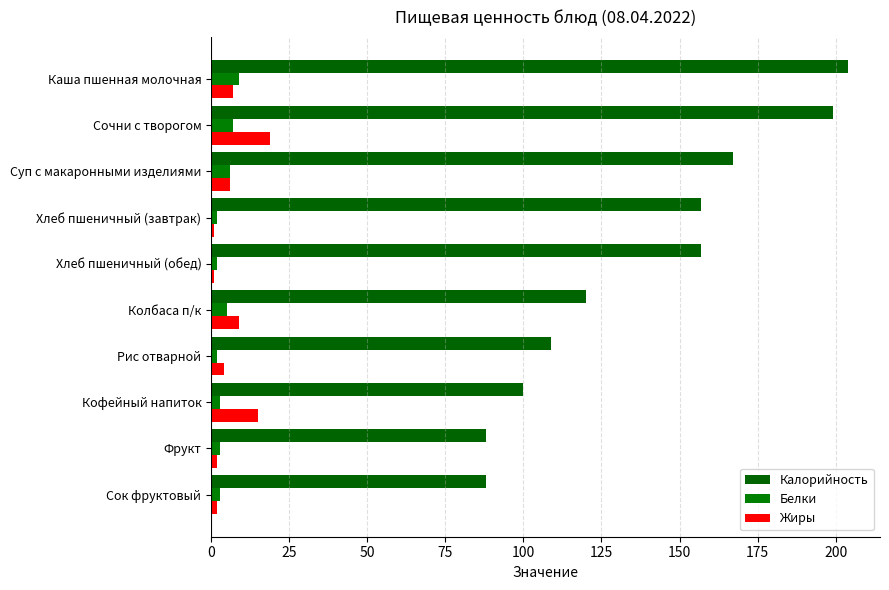

List the series in order of their peak value, highest first.

Калорийность, Жиры, Белки